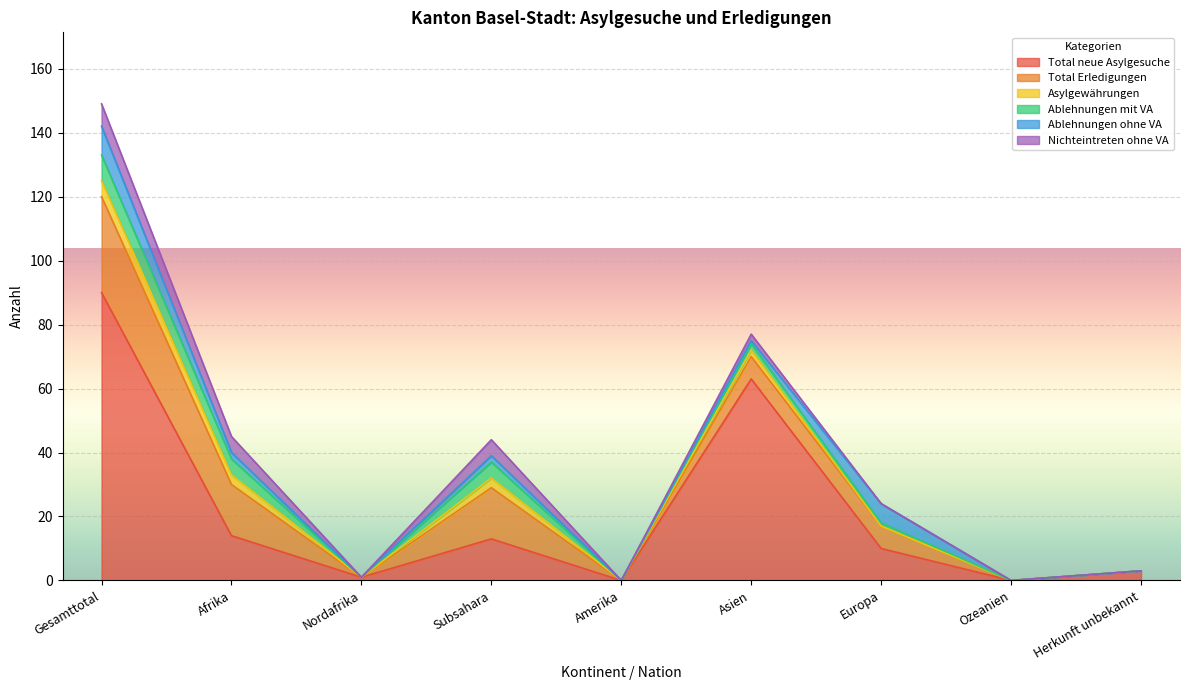

Which series has the widest spread of values?

Total neue Asylgesuche